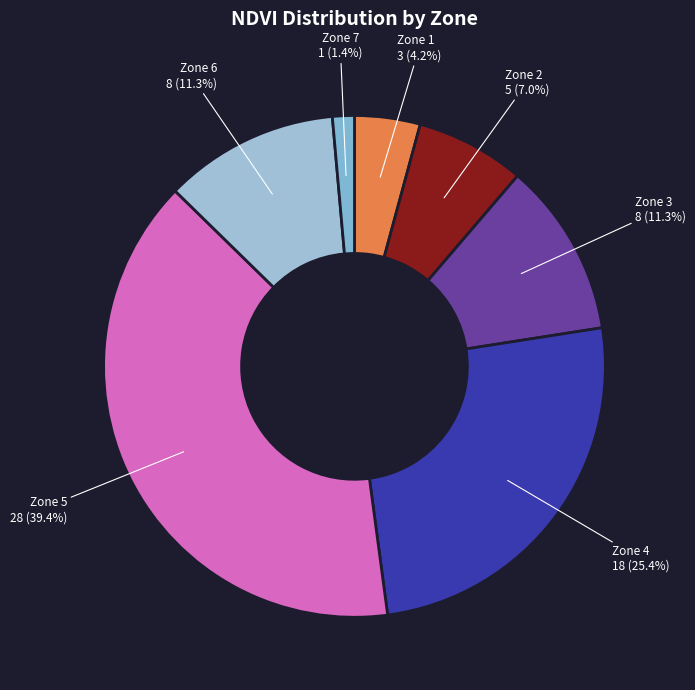

To the nearest percent, what is the average slice percentage?

14%